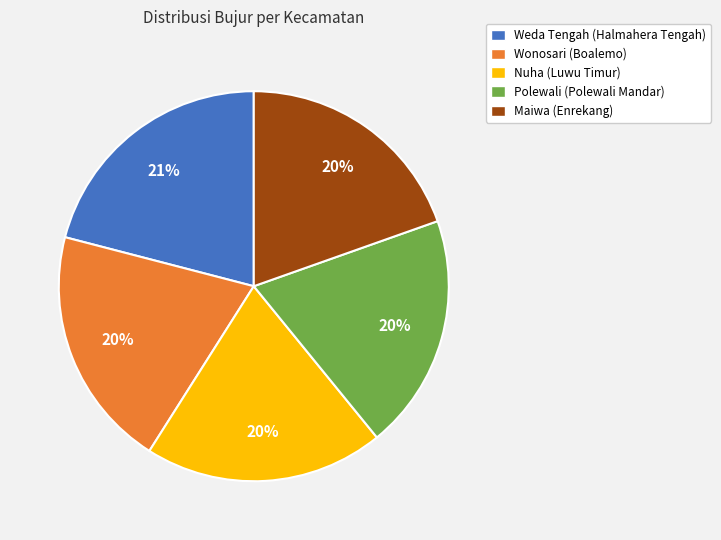

Is Polewali (Polewali Mandar) the majority of the pie?

No